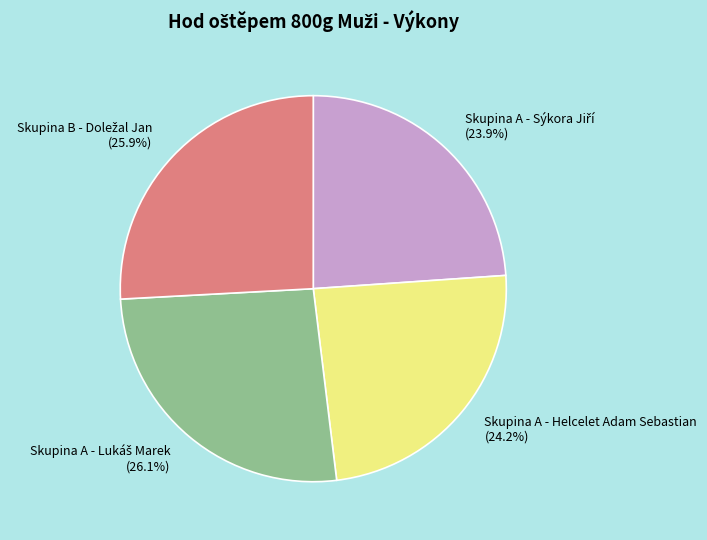

Is there any slice that represents more than half of the pie?

No